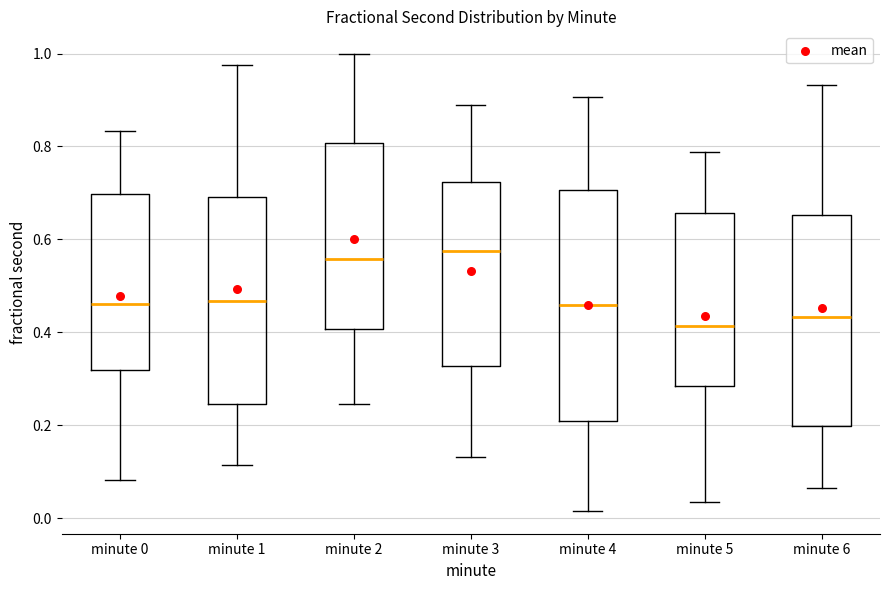

Reading left to right, read every box against the y-axis: the position of its median line, the range the box covers, and the ends of its whiskers. The values are not printed on the chart, so give them approximately, as read against the axis.

minute 0: median 0.46, box 0.32 to 0.70, whiskers 0.08 to 0.84
minute 1: median 0.46, box 0.24 to 0.70, whiskers 0.12 to 0.98
minute 2: median 0.56, box 0.40 to 0.80, whiskers 0.24 to 1.00
minute 3: median 0.58, box 0.32 to 0.72, whiskers 0.14 to 0.88
minute 4: median 0.46, box 0.20 to 0.70, whiskers 0.02 to 0.90
minute 5: median 0.42, box 0.28 to 0.66, whiskers 0.04 to 0.78
minute 6: median 0.44, box 0.20 to 0.66, whiskers 0.06 to 0.94